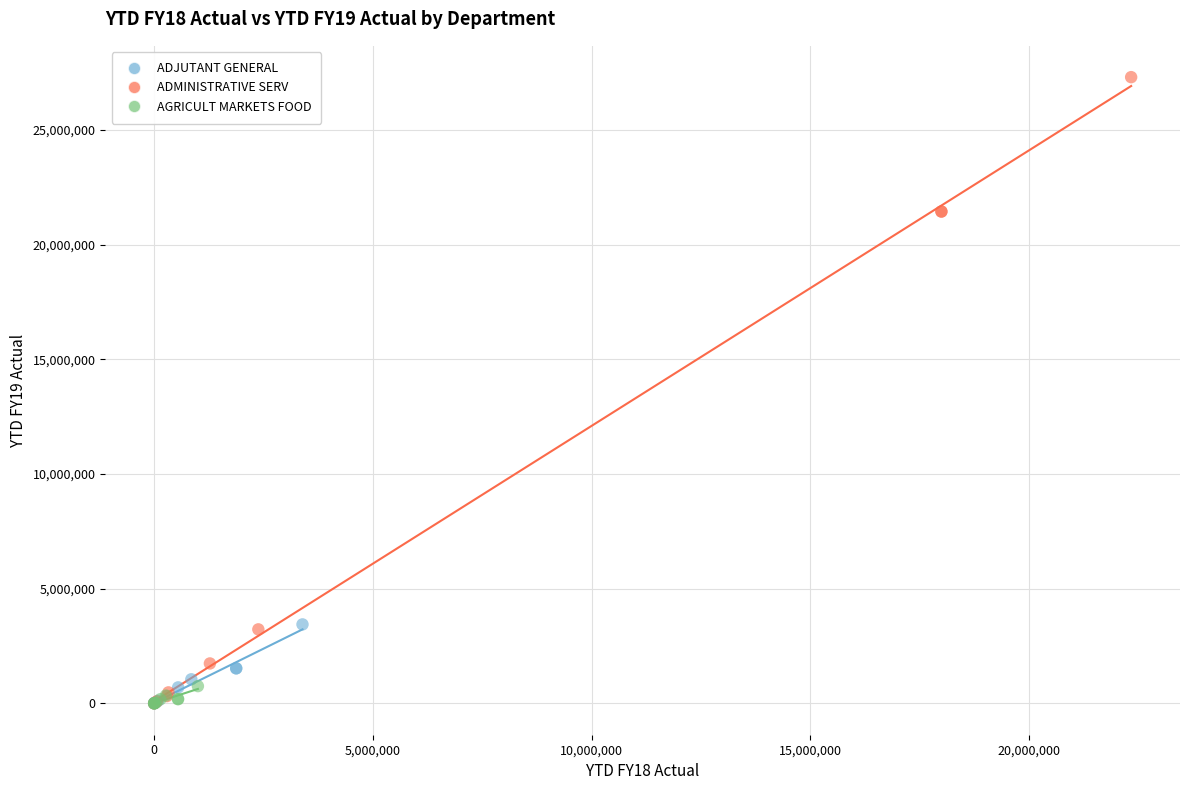

Which series reaches the maximum Y coordinate?

ADMINISTRATIVE SERV